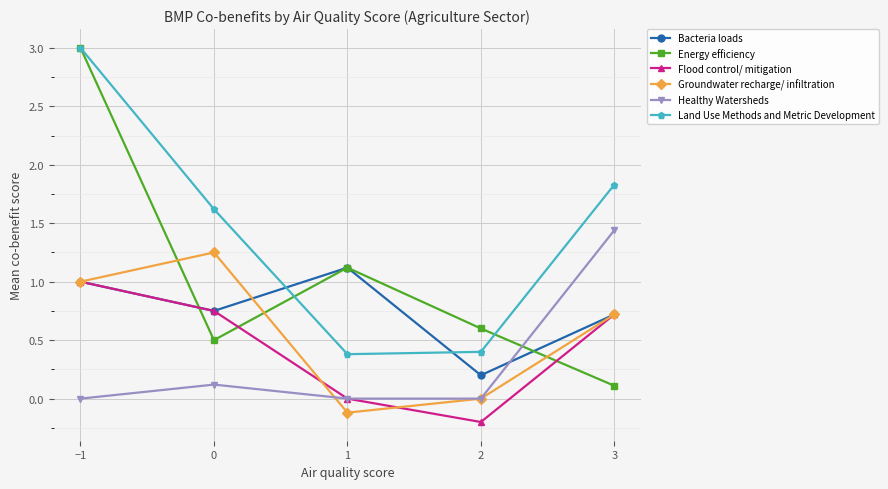

True or false: Bacteria loads has a value of 0.7 at 3.

True